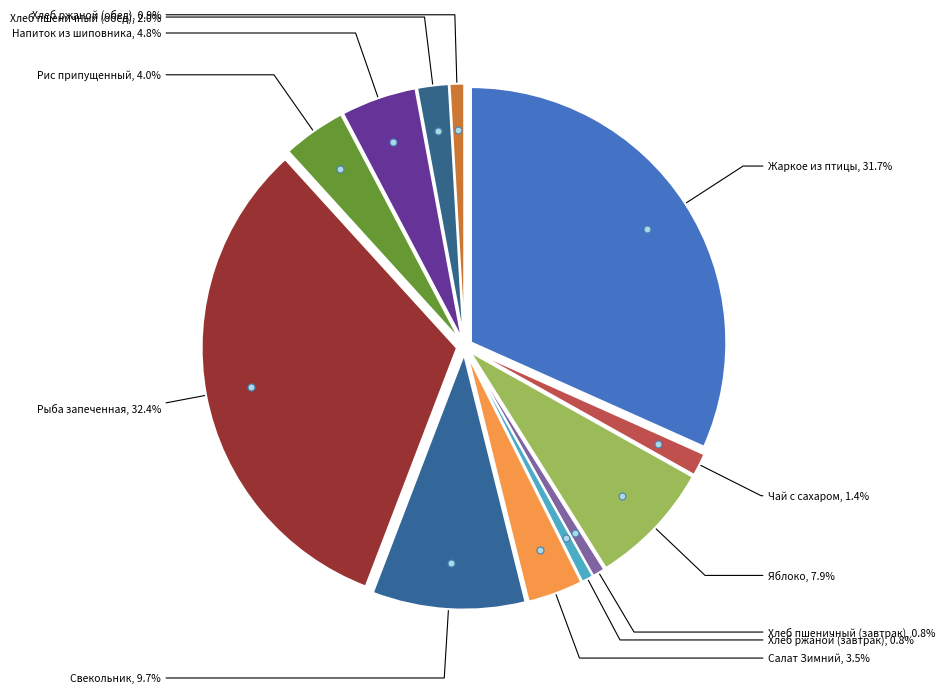

Between Хлеб ржаной (завтрак) and Салат Зимний, which is larger?

Салат Зимний